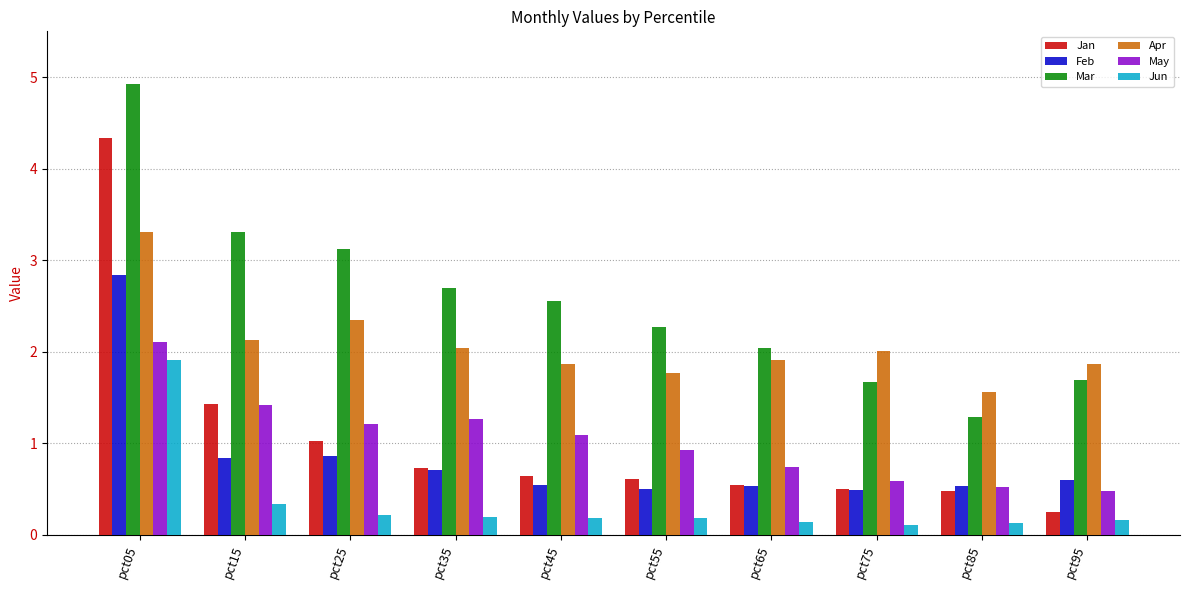

How many bars are there in total?

60